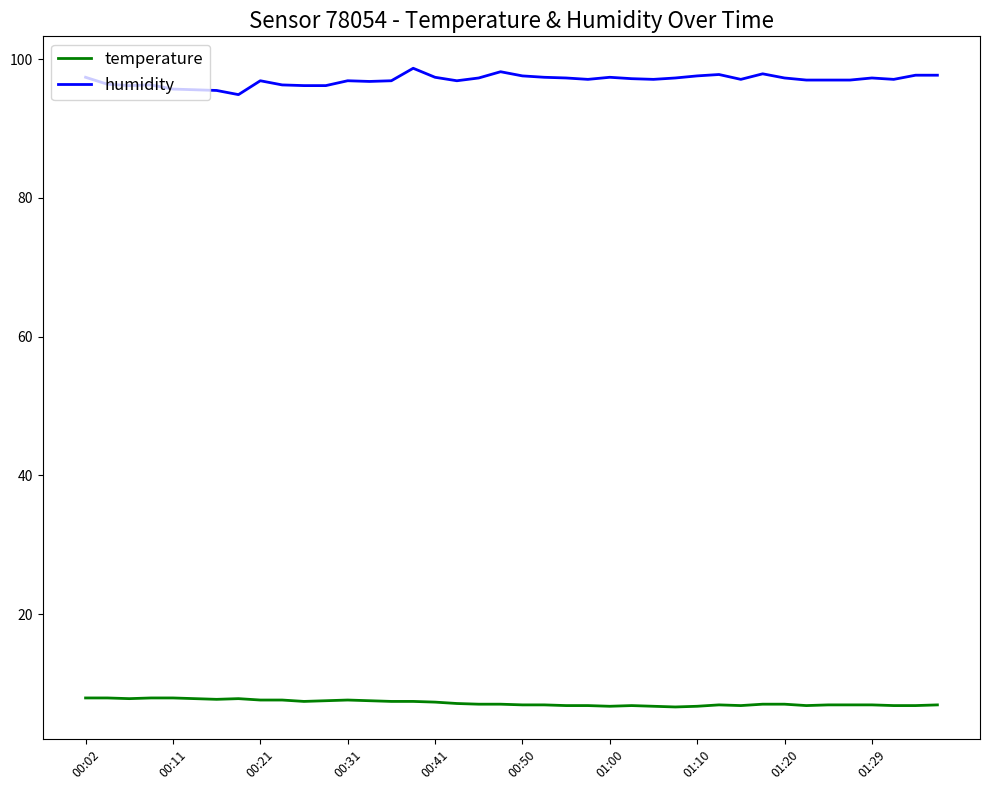

True or false: humidity and temperature cross at least once.

False